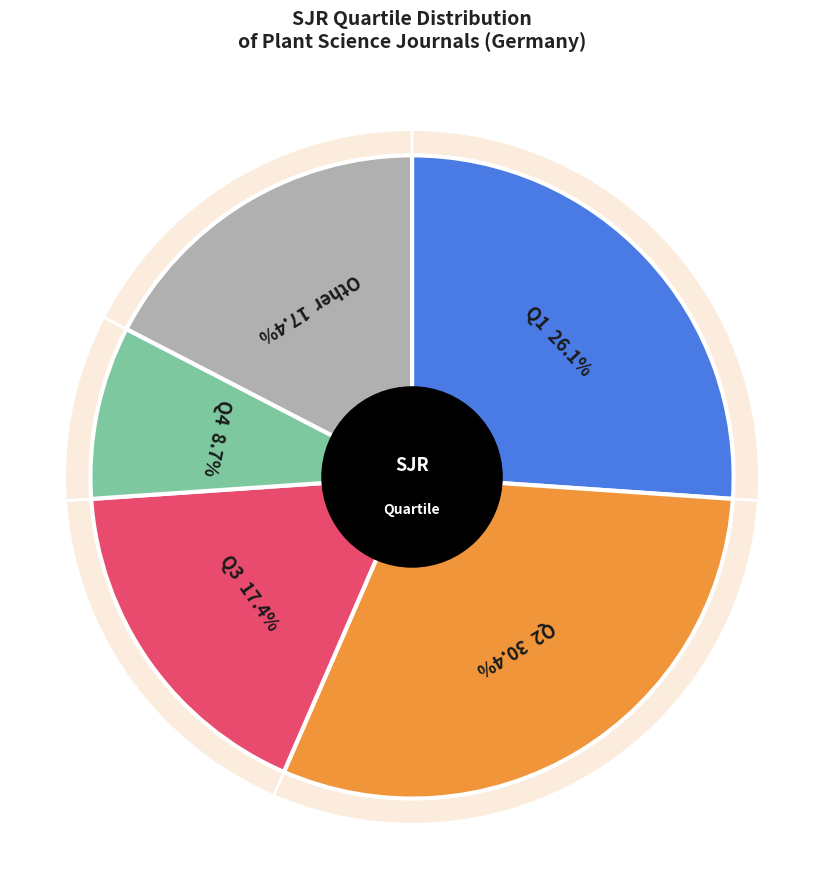

What percentage is the Other slice, to the nearest percent?

17%